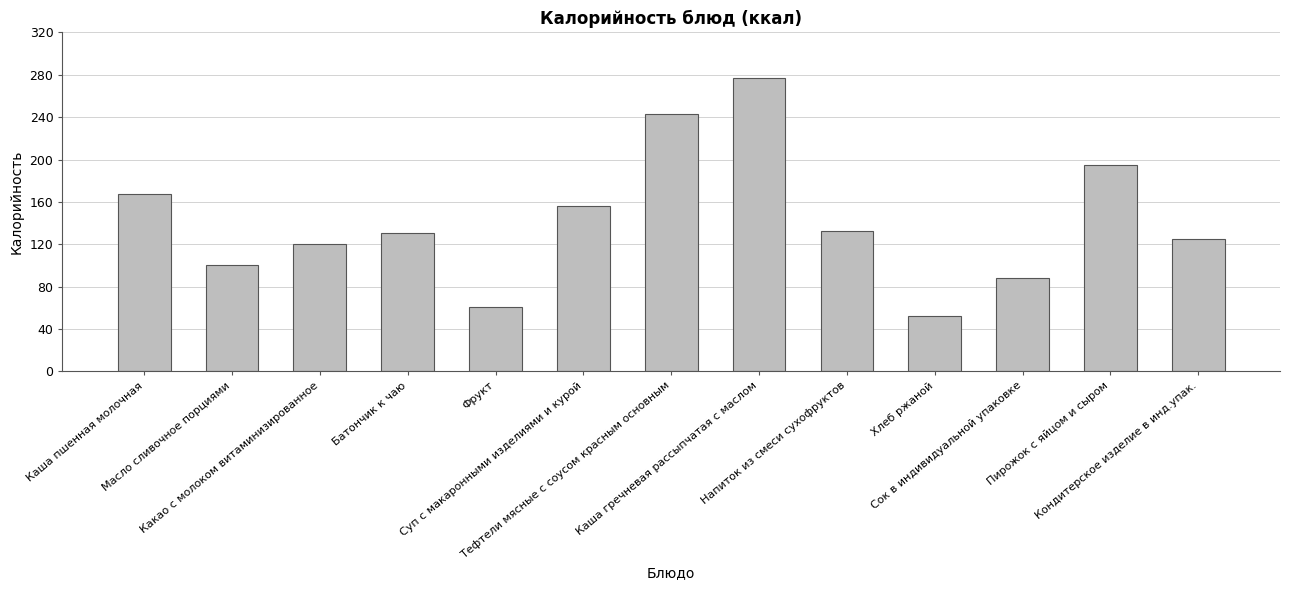

What is the maximum value shown in the chart?

277.0